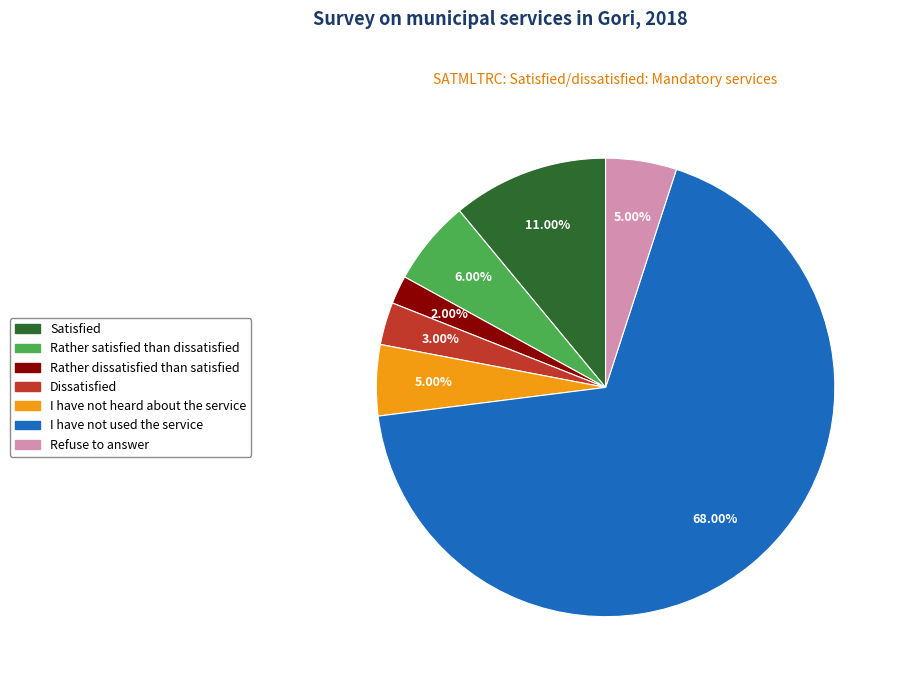

How many segments does this pie chart have?

7